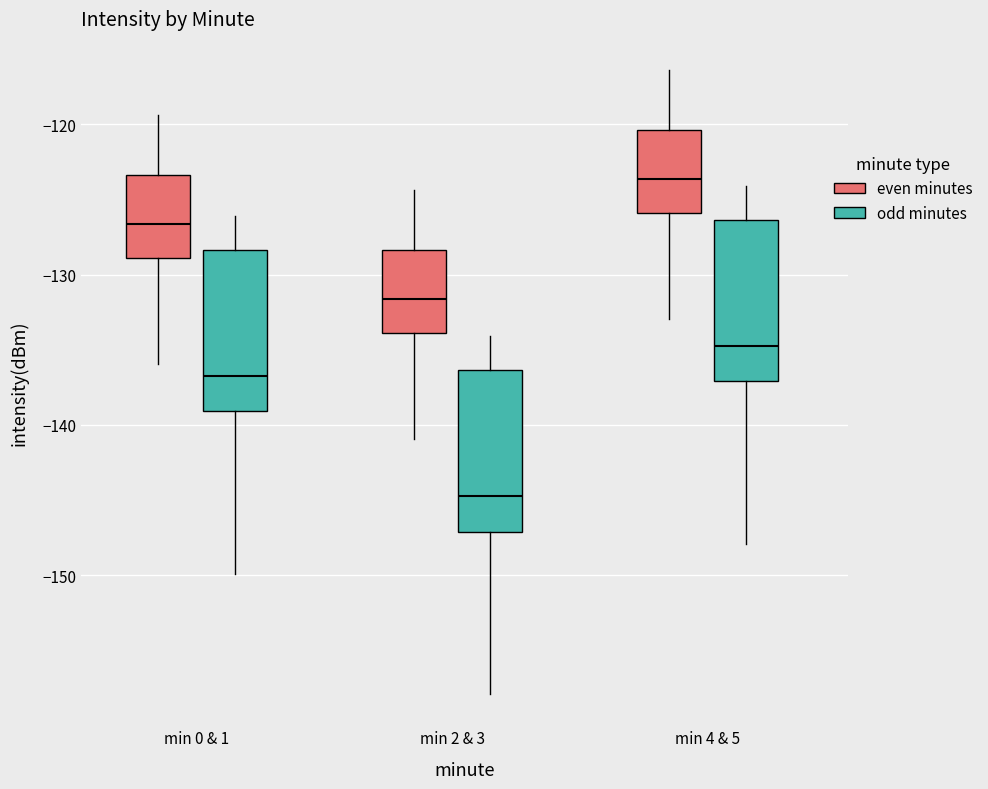

Which box has the highest median line?

min 4 & 5 (even minutes)